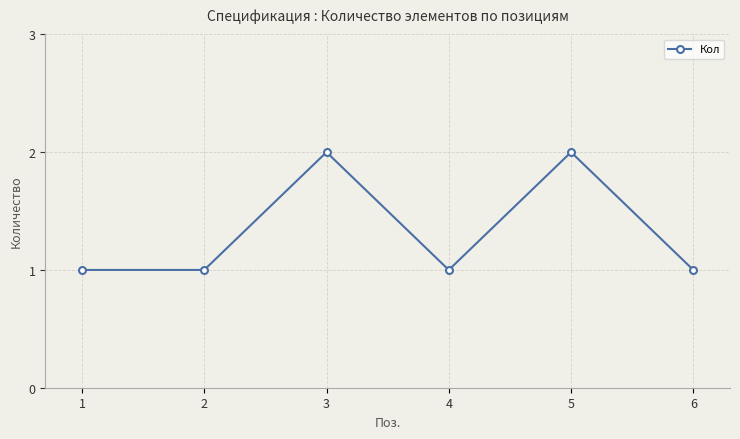

How many interior local peaks (higher than both neighbors) does the data have?

2